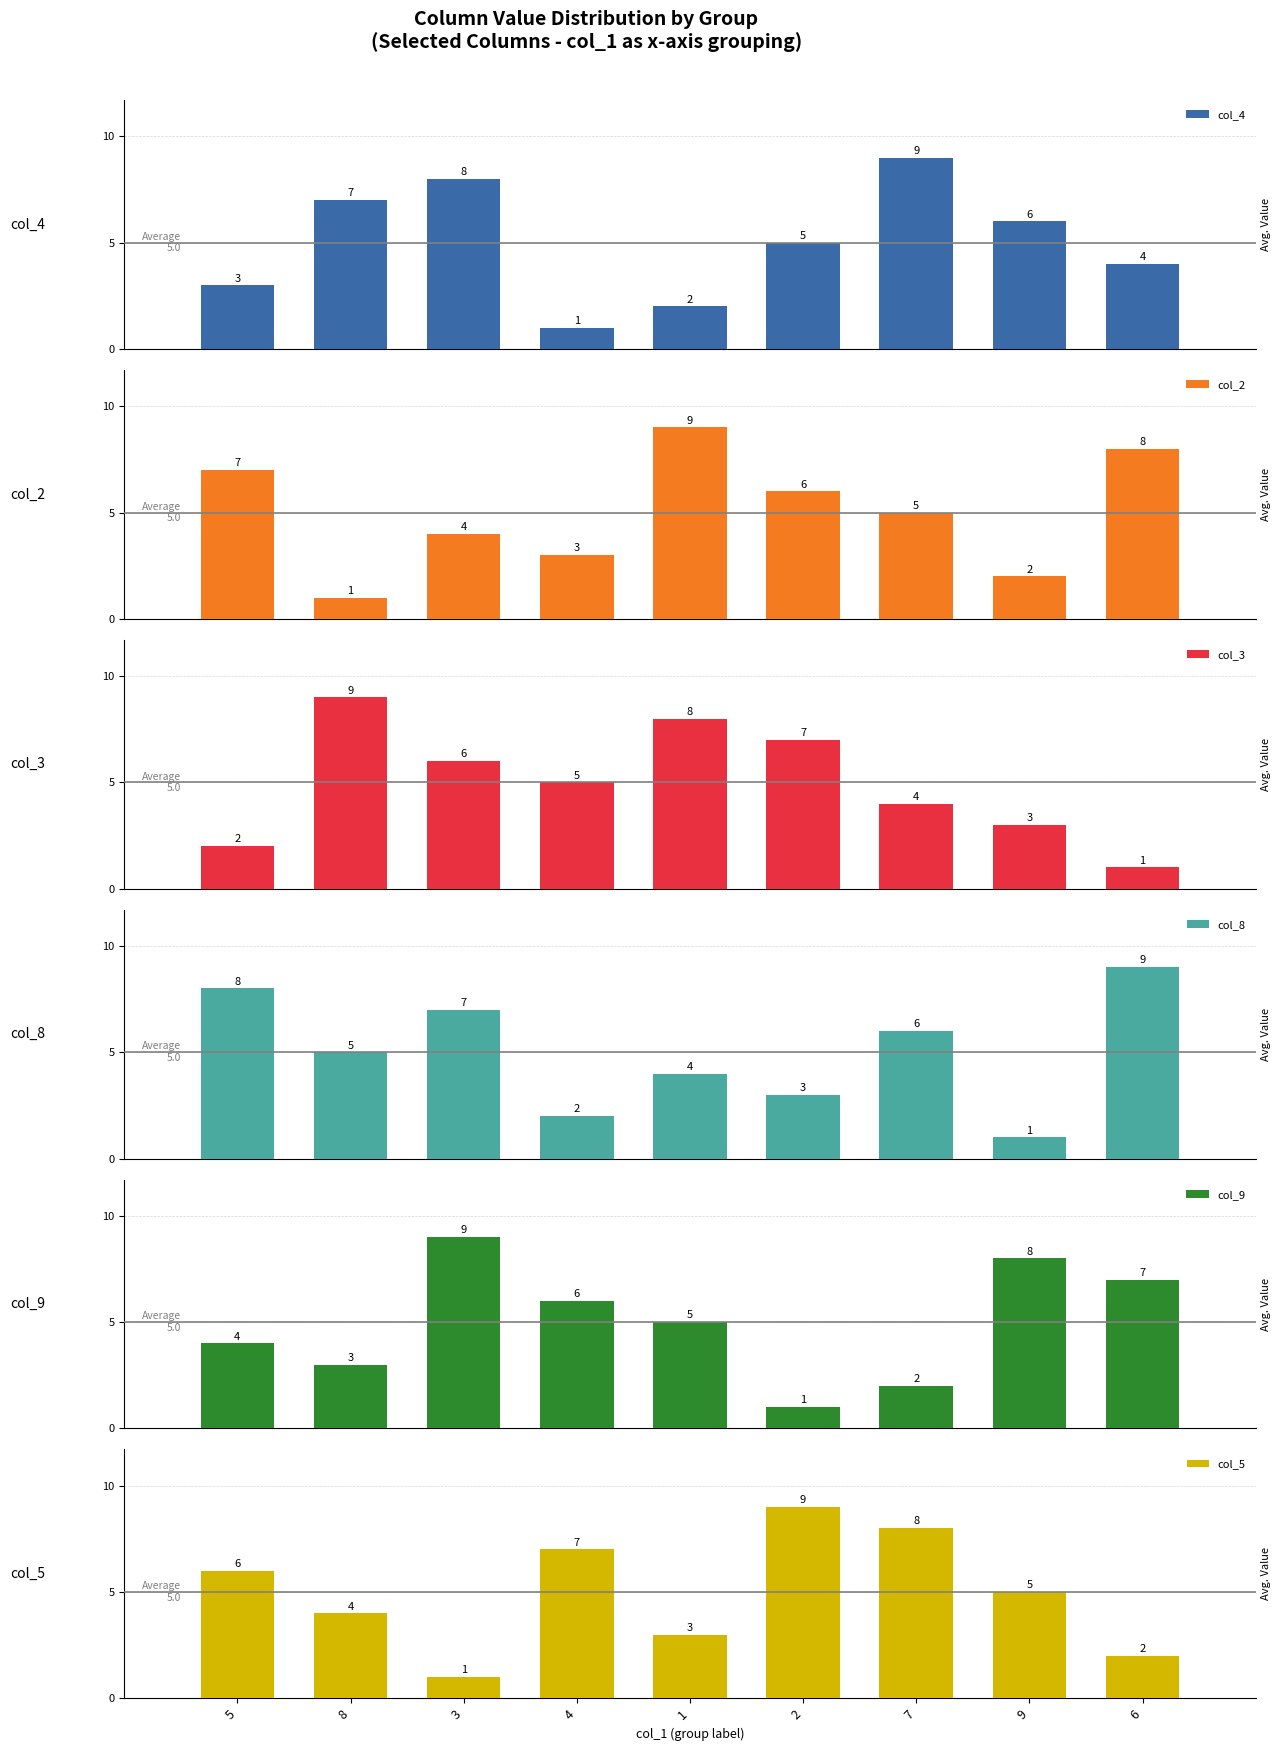

What is the difference between the highest and lowest values at 7?

7